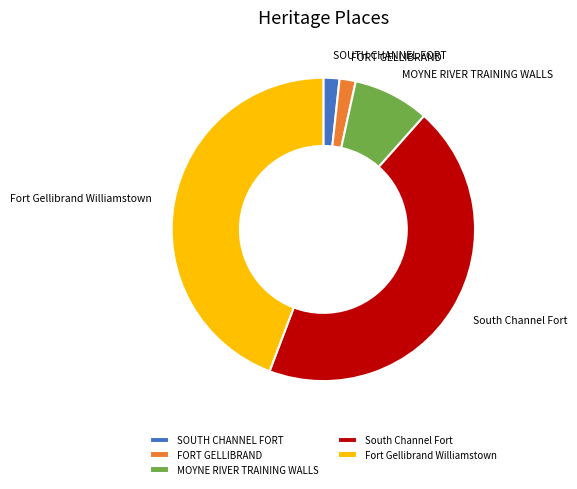

Is there a majority slice in this chart?

No